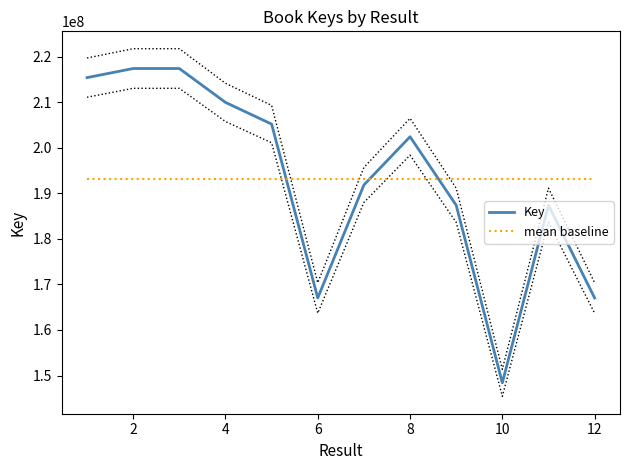

What is the value of the mean baseline point at the 1st from the left?

193067570.3